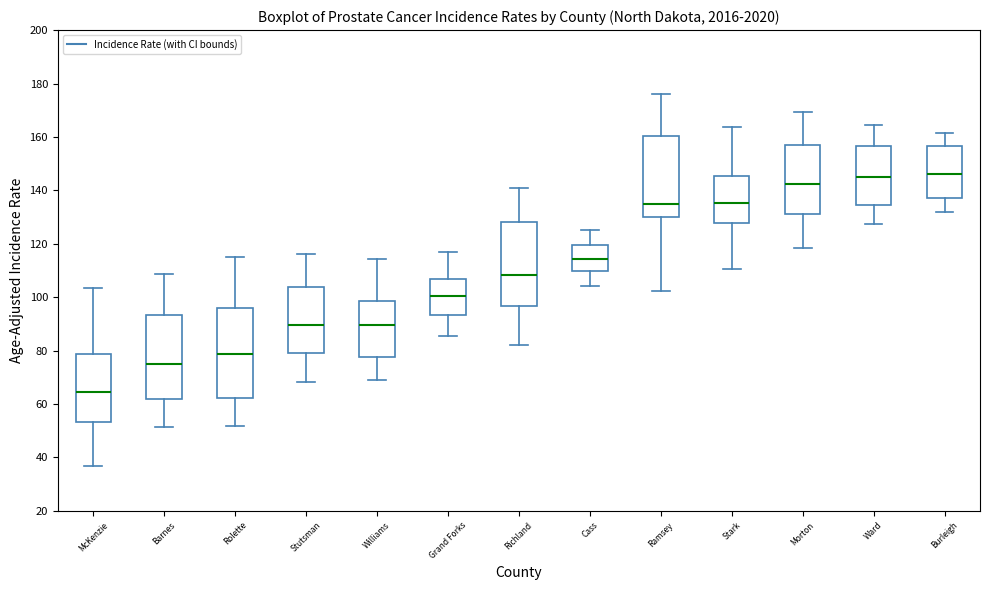

Reading left to right, transcribe this box plot: for each box, give where its median line is, the range the box spans, and where its two whiskers end, as read against the y-axis. The values are not printed on the chart, so give them approximately, as read against the axis.

McKenzie: median 64, box 54 to 78, whiskers 36 to 104
Barnes: median 76, box 62 to 94, whiskers 52 to 108
Rolette: median 78, box 62 to 96, whiskers 52 to 116
Stutsman: median 90, box 80 to 104, whiskers 68 to 116
Williams: median 90, box 78 to 98, whiskers 70 to 114
Grand Forks: median 100, box 94 to 106, whiskers 86 to 116
Richland: median 108, box 96 to 128, whiskers 82 to 140
Cass: median 114, box 110 to 120, whiskers 104 to 126
Ramsey: median 136, box 130 to 160, whiskers 102 to 176
Stark: median 136, box 128 to 146, whiskers 110 to 164
Morton: median 142, box 132 to 158, whiskers 118 to 170
Ward: median 146, box 134 to 156, whiskers 128 to 164
Burleigh: median 146, box 138 to 156, whiskers 132 to 162